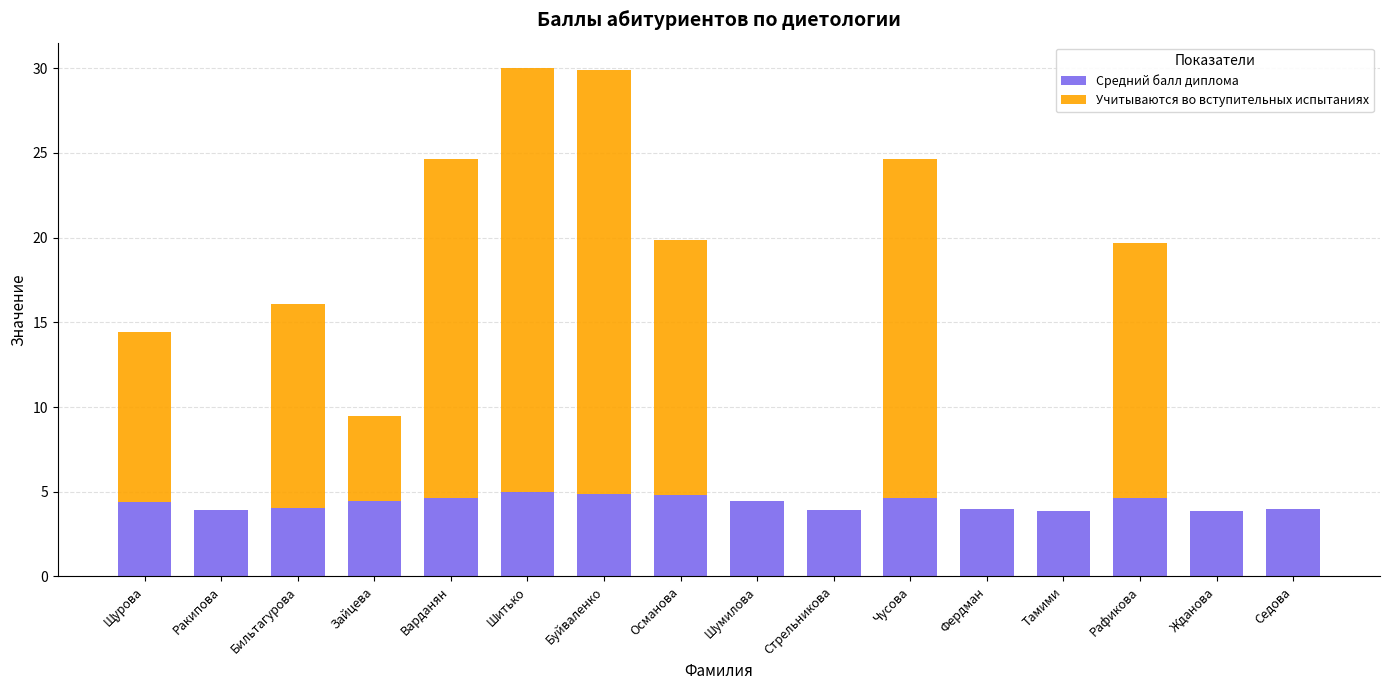

What is the total value across all series at Османова?

19.8